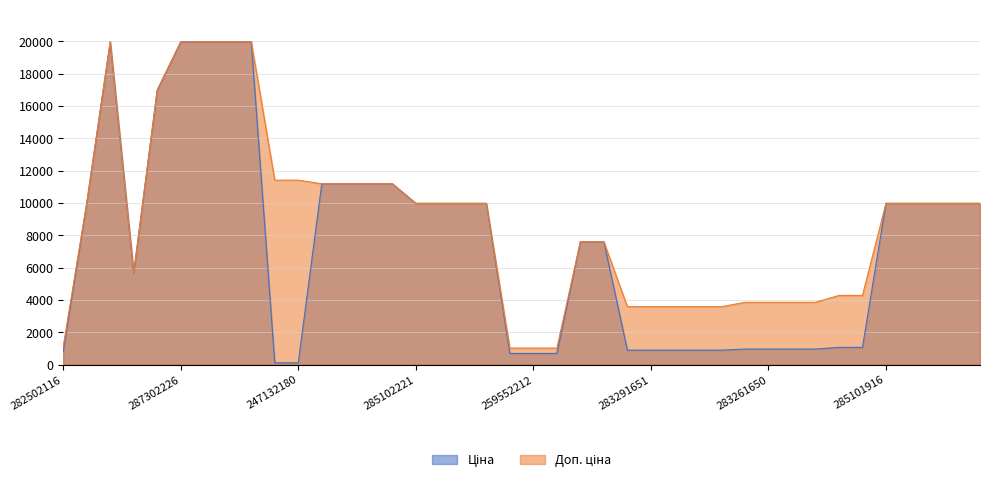

The Доп. ціна series shows 30637.4 at 287302225. True or false?

False